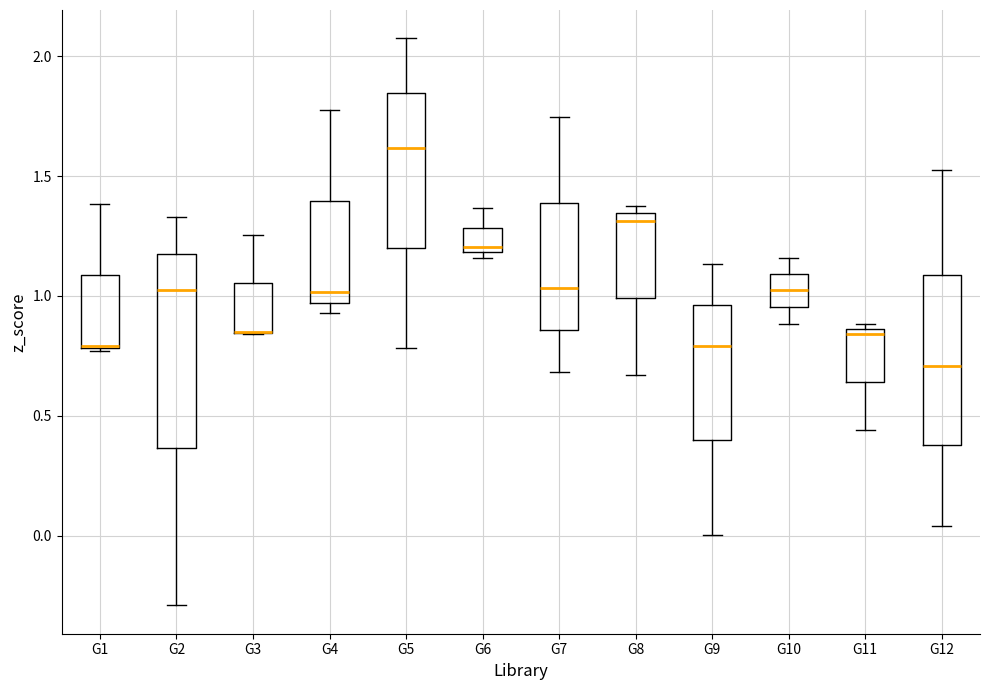

Comparing the boxes themselves (not the whiskers), which one is the tallest?

G2